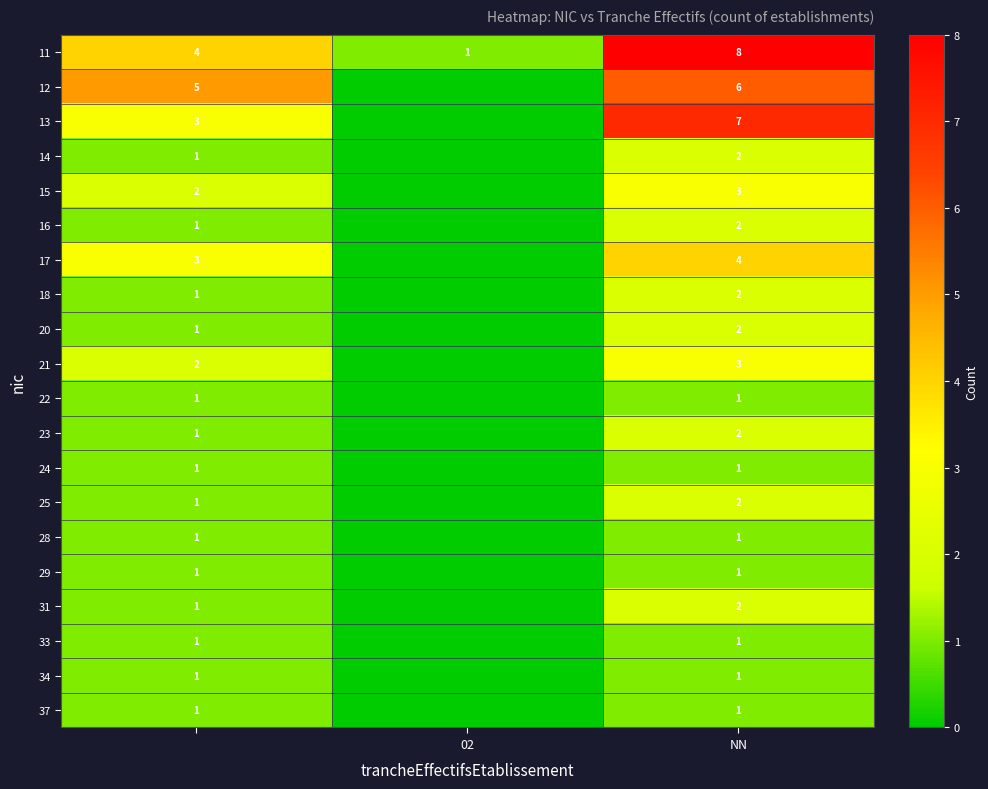

What is the sum of the 11 values at NN and 02?

9